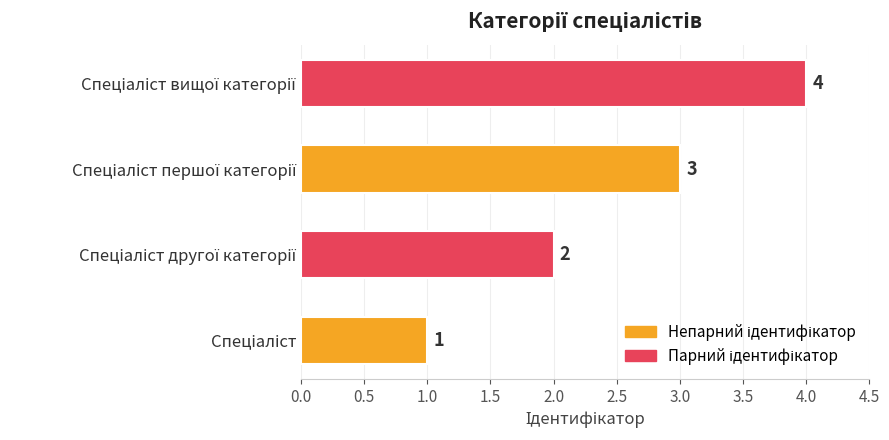

What is the difference between the maximum and minimum values?

3